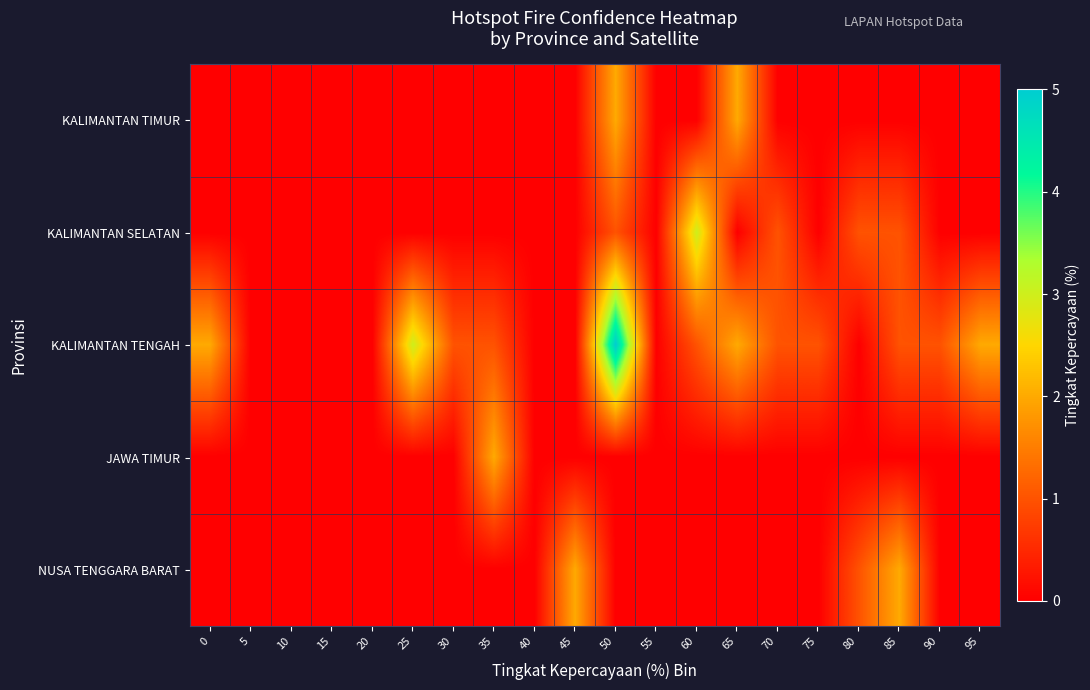

Reading left to right, extract all data points from this chart.

KALIMANTAN TIMUR: 0=0	5=0	10=0	15=0	20=0	25=0	30=0	35=0	40=0	45=0	50=2	55=0	60=0	65=2	70=0	75=0	80=0	85=0	90=0	95=0
KALIMANTAN SELATAN: 0=0	5=0	10=0	15=0	20=0	25=0	30=0	35=0	40=0	45=0	50=1	55=0	60=3	65=0	70=1	75=0	80=1	85=1	90=0	95=0
KALIMANTAN TENGAH: 0=2	5=0	10=0	15=0	20=0	25=3	30=1	35=1	40=0	45=0	50=5	55=0	60=1	65=2	70=1	75=1	80=0	85=1	90=1	95=2
JAWA TIMUR: 0=0	5=0	10=0	15=0	20=0	25=0	30=0	35=2	40=0	45=0	50=0	55=0	60=0	65=0	70=0	75=0	80=0	85=0	90=0	95=0
NUSA TENGGARA BARAT: 0=0	5=0	10=0	15=0	20=0	25=0	30=0	35=0	40=0	45=2	50=0	55=0	60=0	65=0	70=0	75=0	80=1	85=2	90=0	95=0